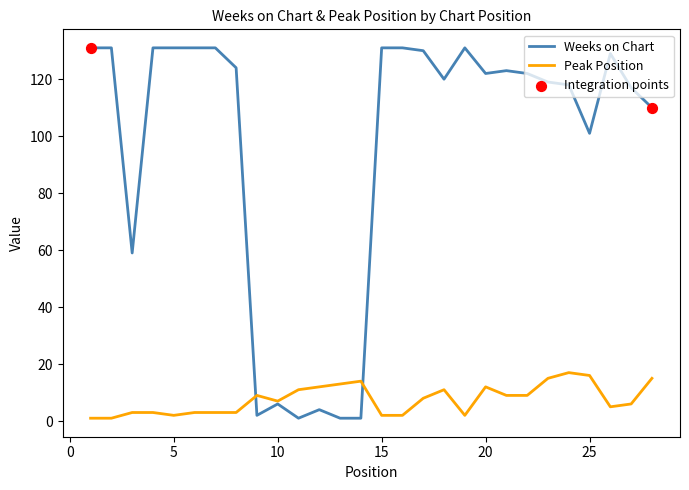

What is the maximum value for Peak Position?

17